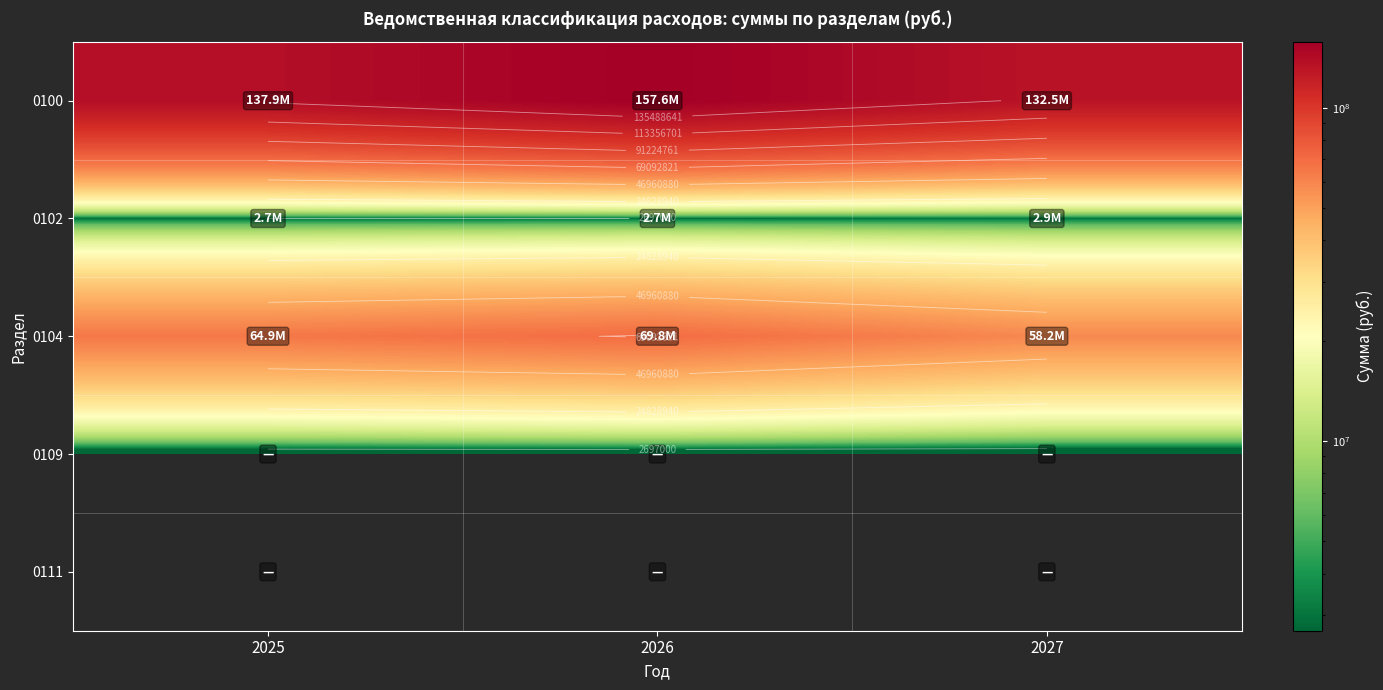

What is the total value across all series at 2025?

205422439.7